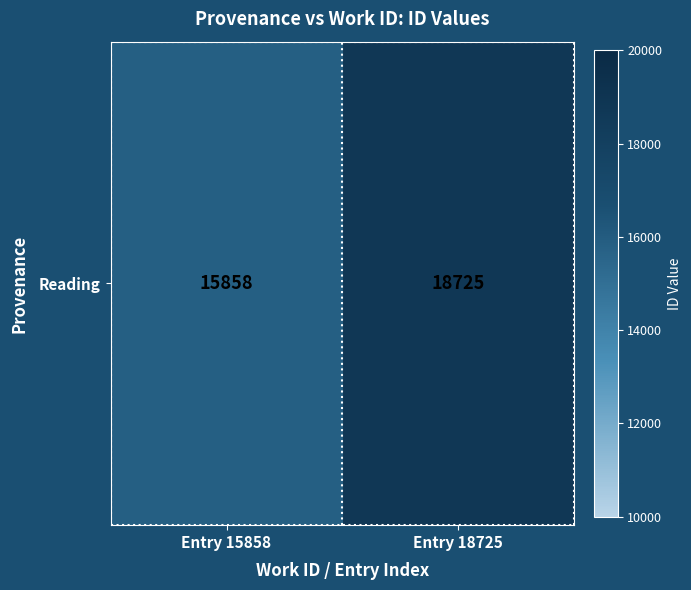

Rank the categories by value from lowest to highest.

Entry 15858, Entry 18725